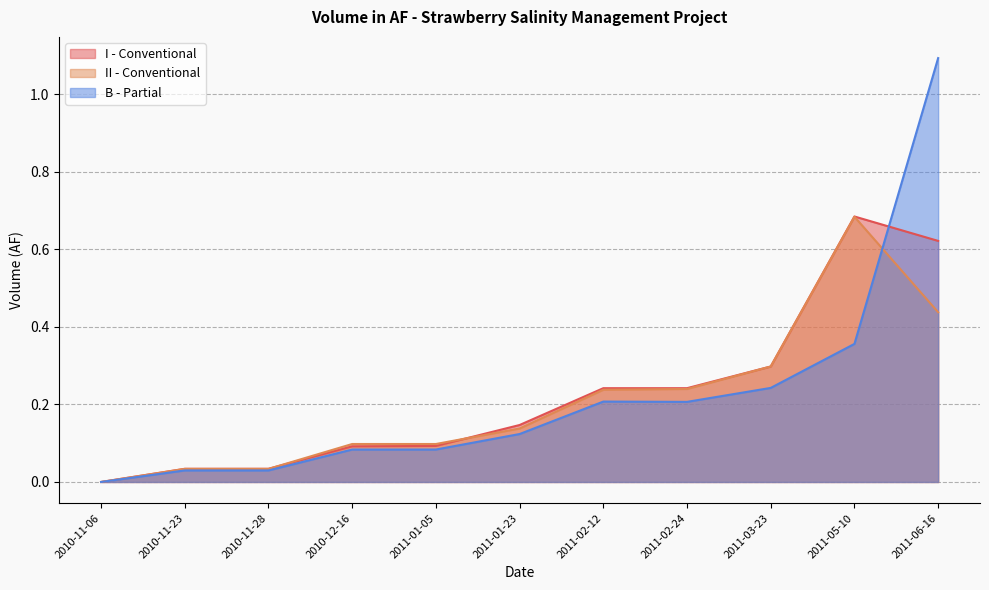

What is the average value of the I - Conventional series?

0.2